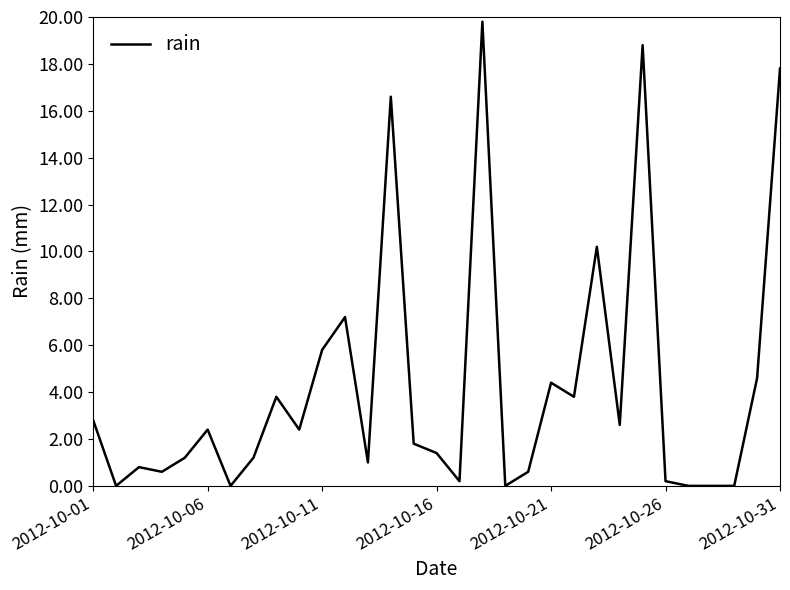

Does the chart display data point markers on the line(s)?

No